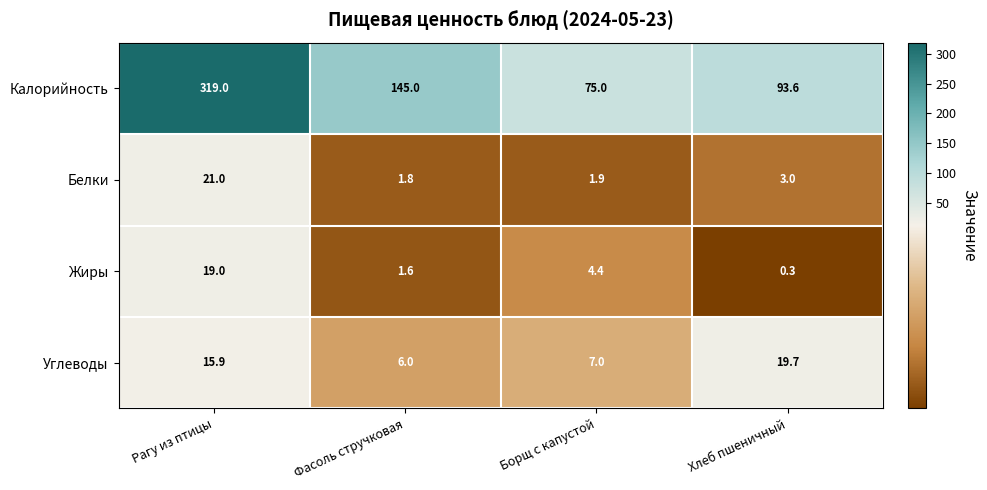

What is the difference between the highest and lowest values at Хлеб пшеничный?

93.3